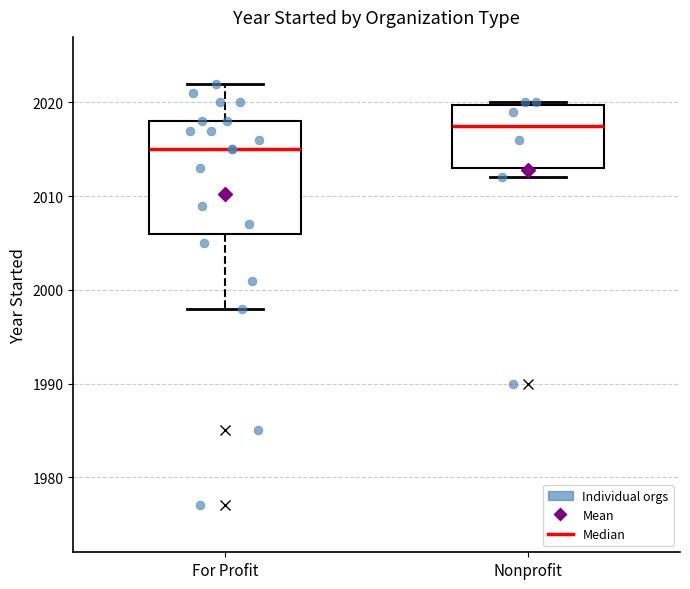

Reading left to right, read every box against the y-axis: the position of its median line, the range the box covers, and the ends of its whiskers. The values are not printed on the chart, so give them approximately, as read against the axis.

For Profit: median 2015, box 2006 to 2018, whiskers 1998 to 2022
Nonprofit: median 2018, box 2013 to 2020, whiskers 2012 to 2020